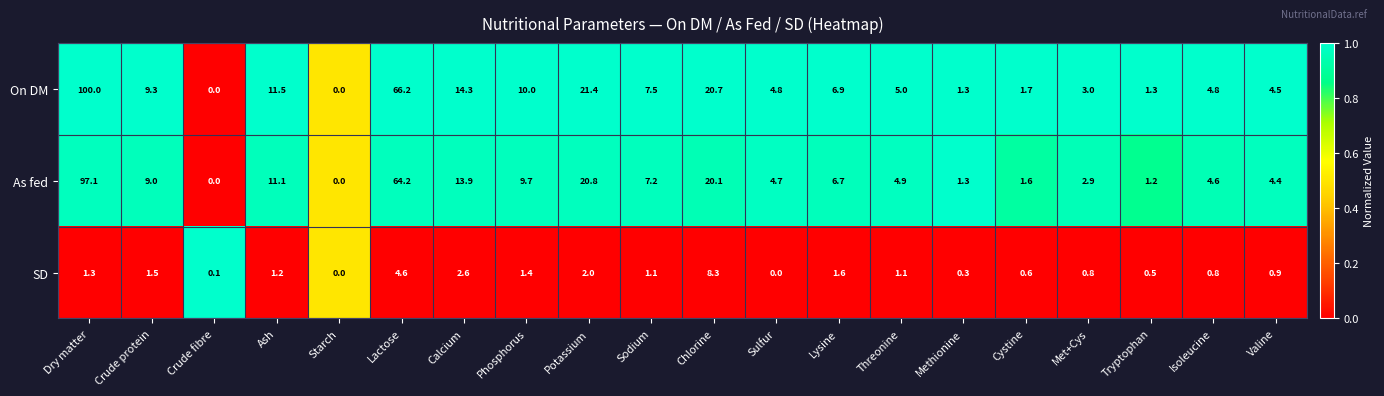

Which series has the largest total across all categories?

On DM